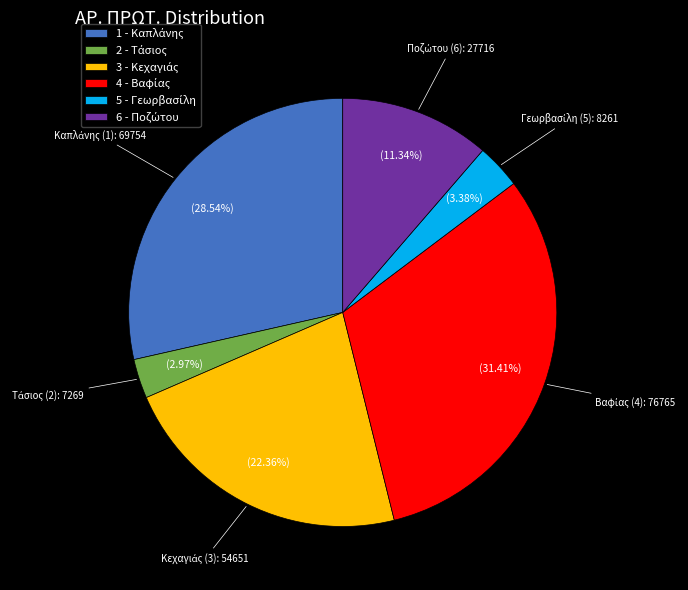

Does any single category account for the majority?

No